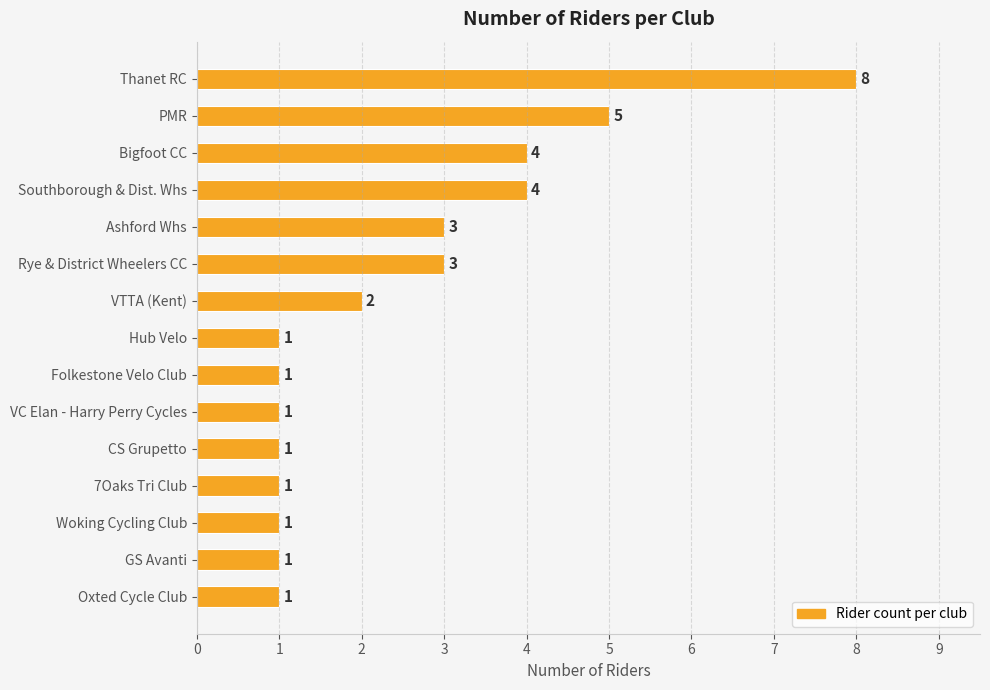

How many series are shown in this chart?

1